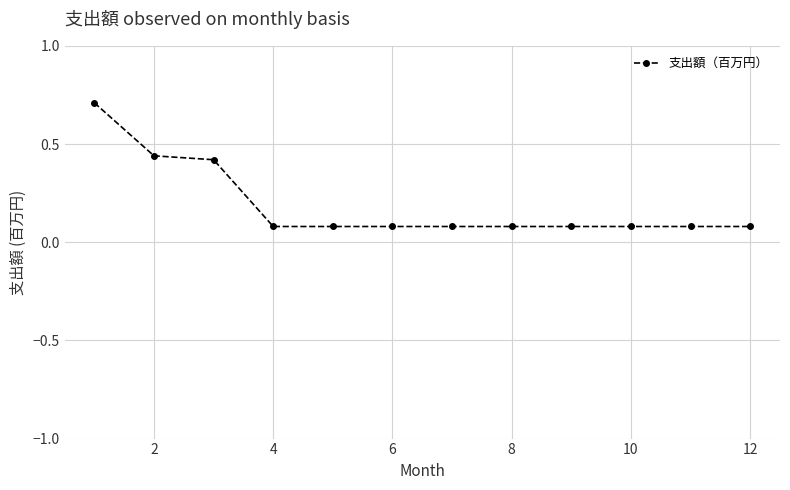

What is the sum of all values?

2.3